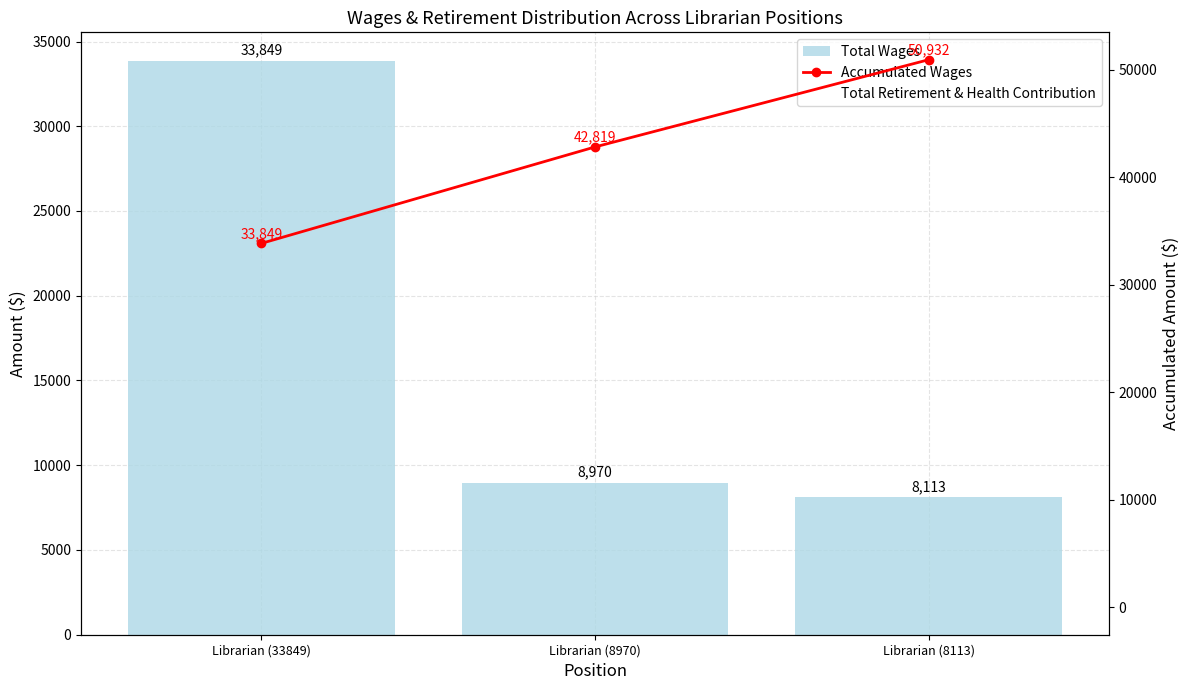

Reading left to right, extract all data points from this chart.

Total Wages: 33849	8970	8113
Accumulated Wages: 33849	42819	50932